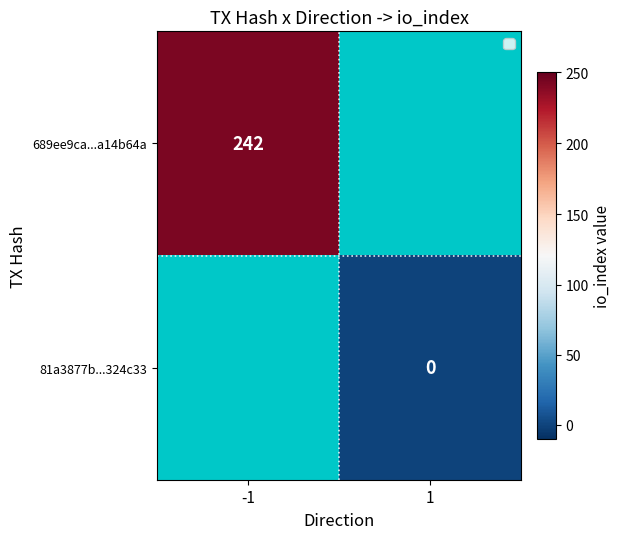

The 689ee9ca...a14b64a series shows 122 at -1. True or false?

False